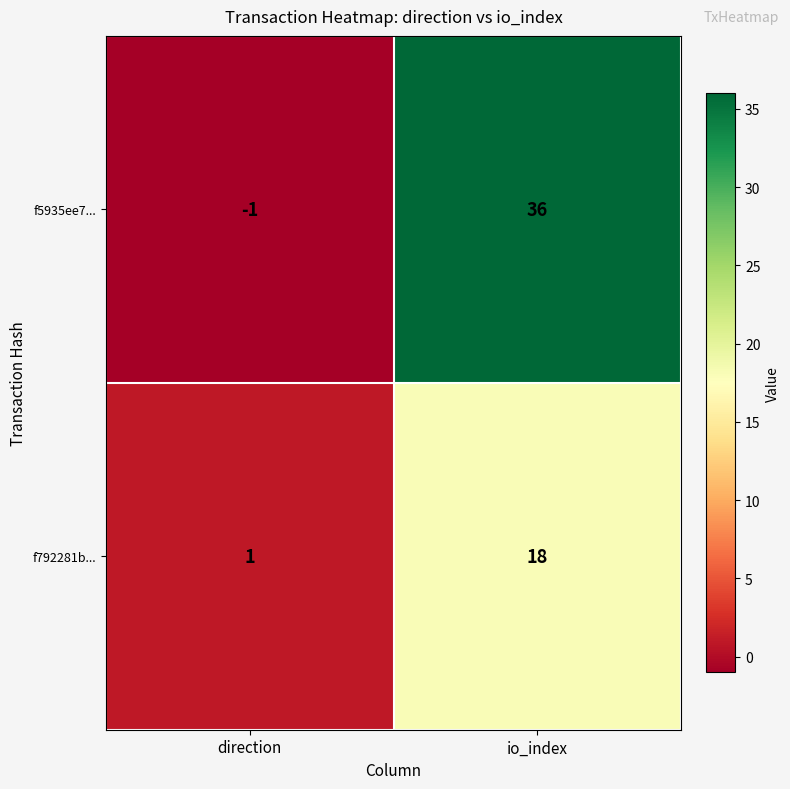

What is the average value of the f5935ee7... series?

18